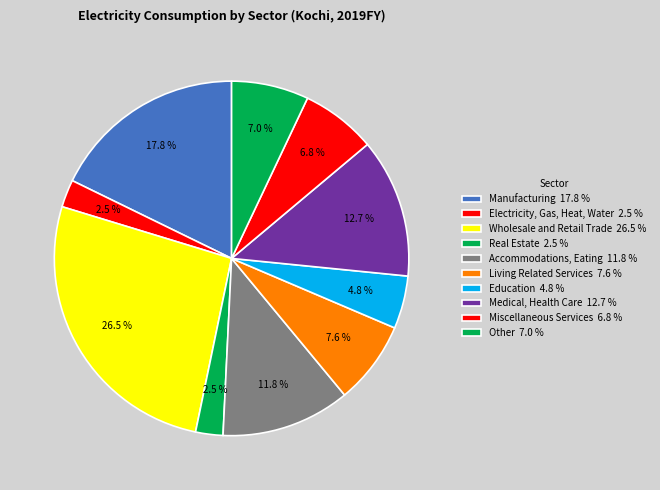

Count the number of slices in the pie.

10